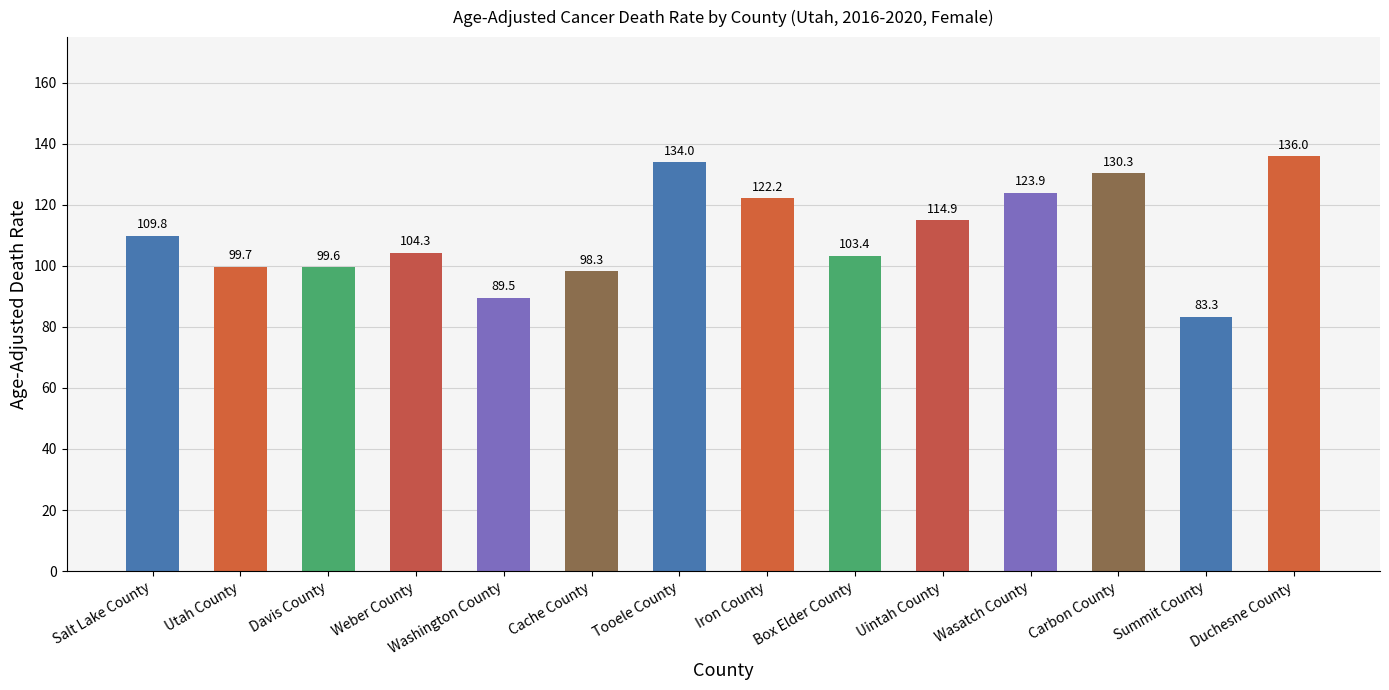

What is the label of the 11th bar from the left?

Wasatch County